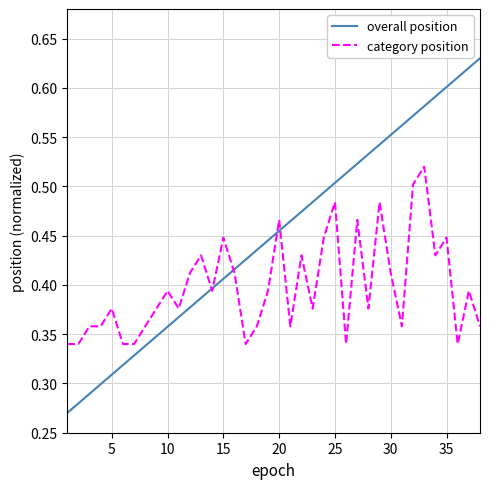

Which series has the largest total across all categories?

overall position